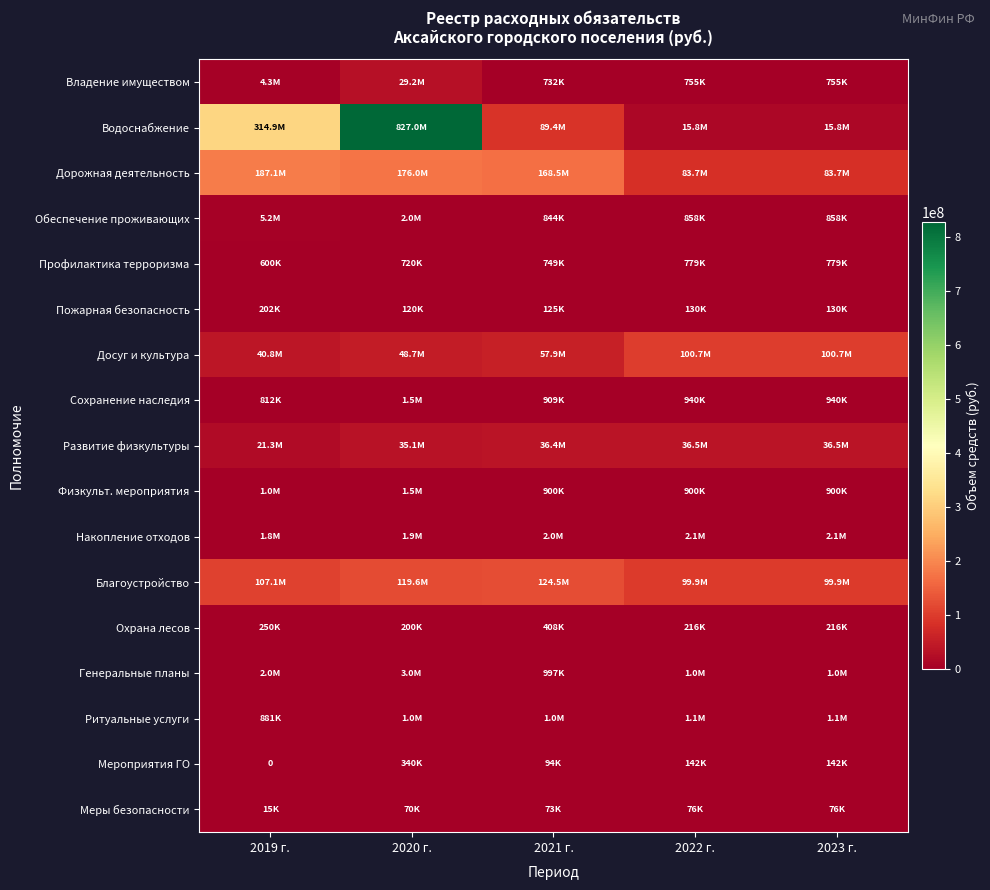

Which series has the largest range (max minus min)?

Водоснабжение